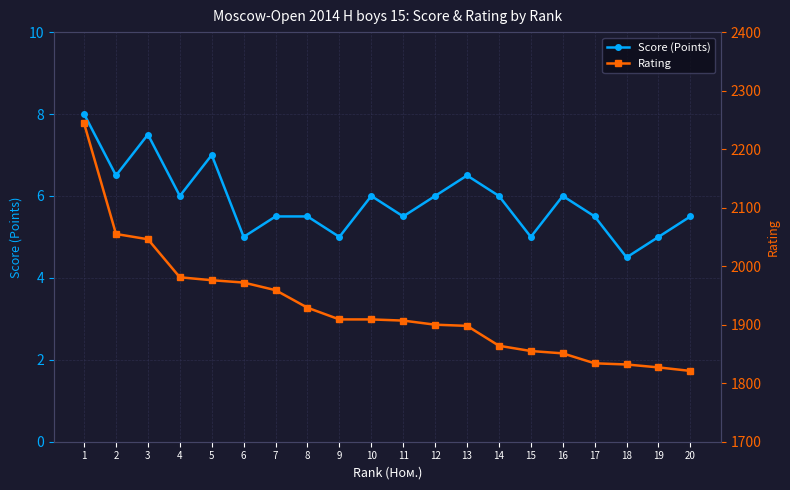

The value of Rating at 4 is 3480.8. True or false?

False